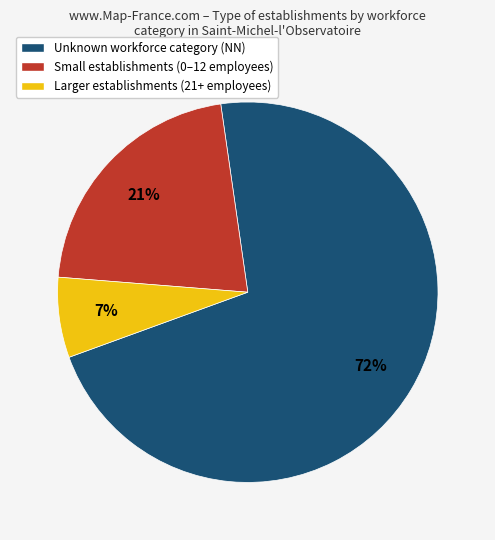

The Small establishments (0–12 employees) slice represents 21% of the pie. True or false?

True